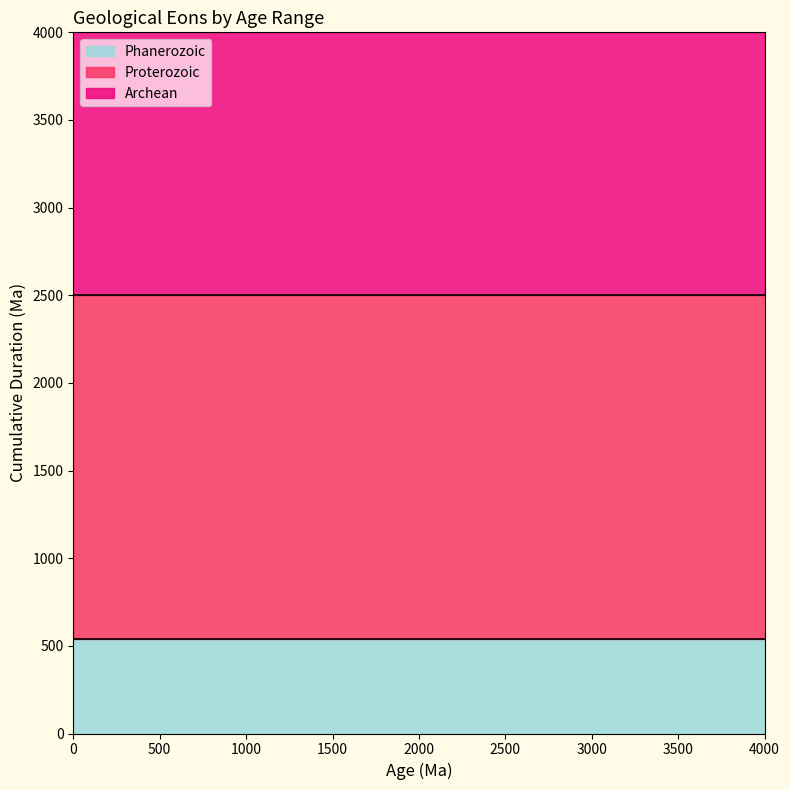

What is the lowest value of the Phanerozoic series?

538.8